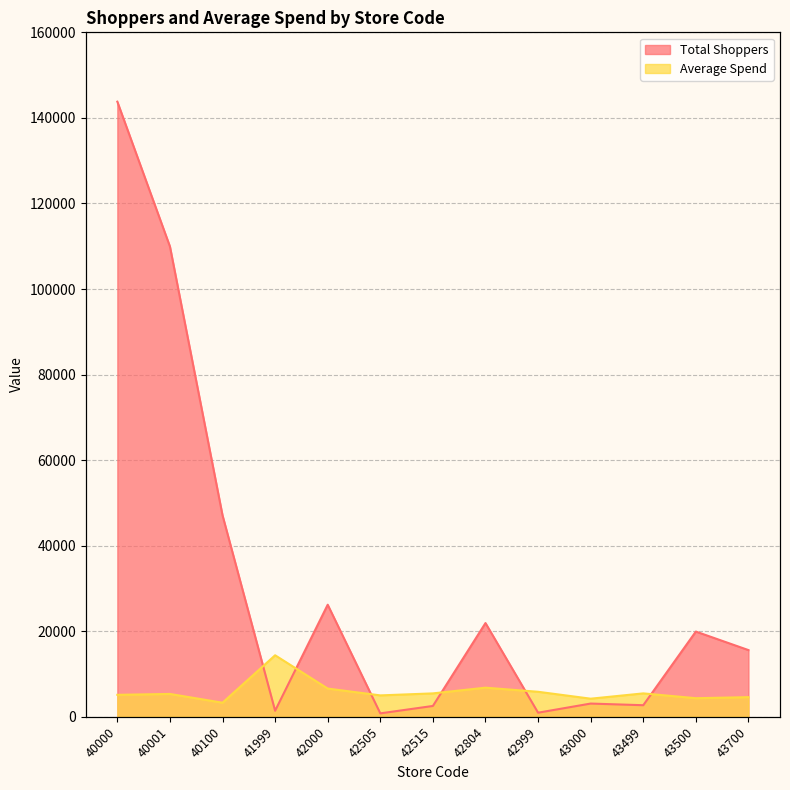

What is the approximate value of Total Shoppers at 42505?

800.0